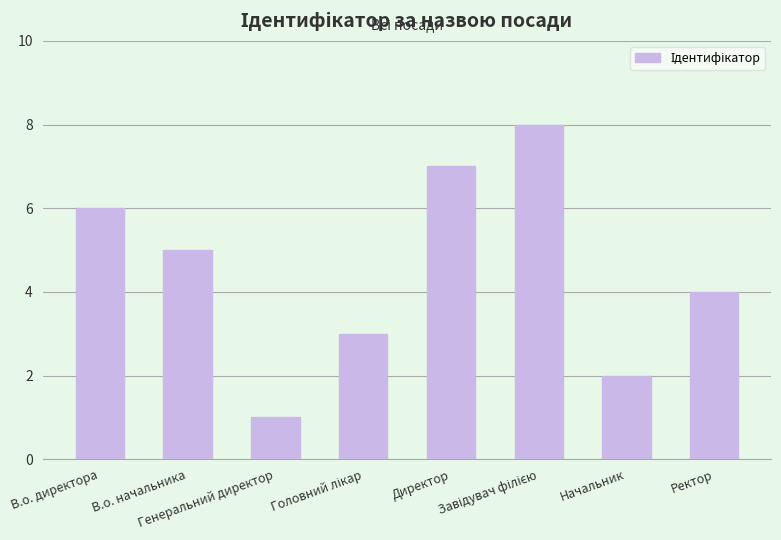

What is the greatest value displayed?

8